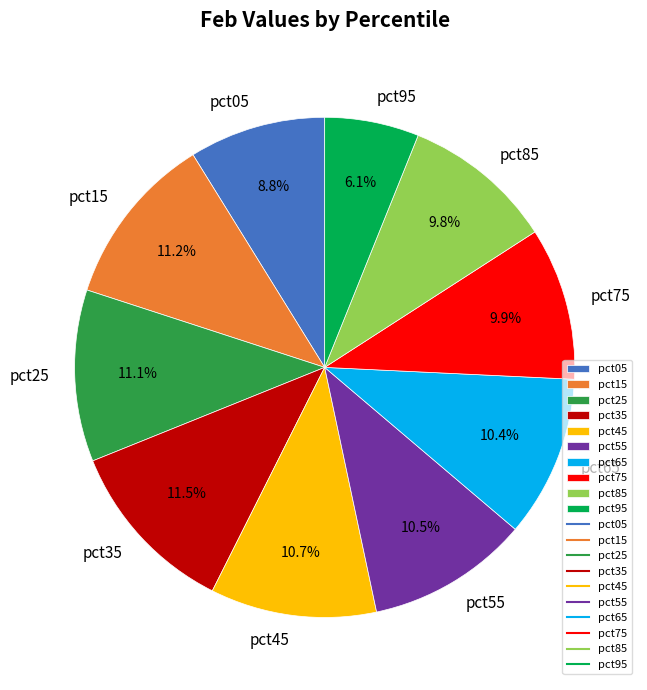

What percentage is NOT represented by pct05?

91.2%